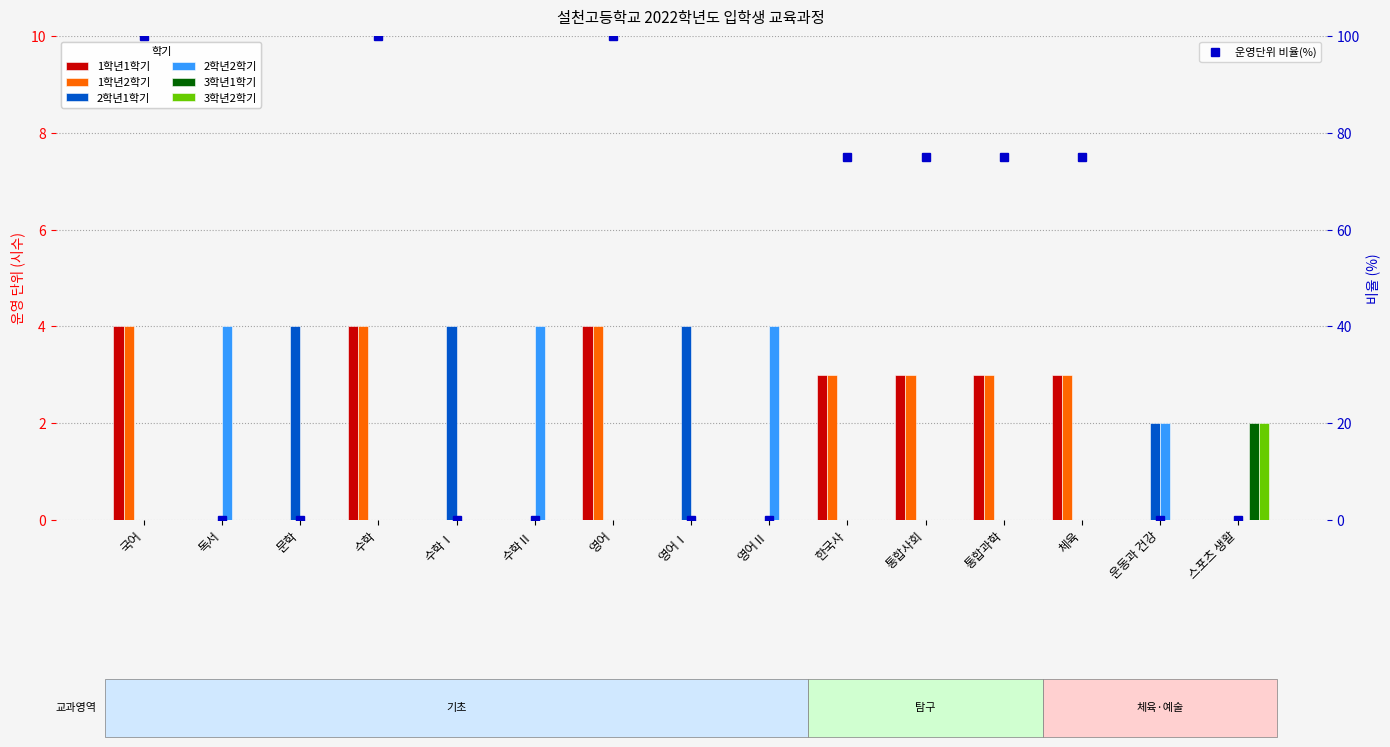

Between 영어Ⅱ and 독서, which is larger?

영어Ⅱ